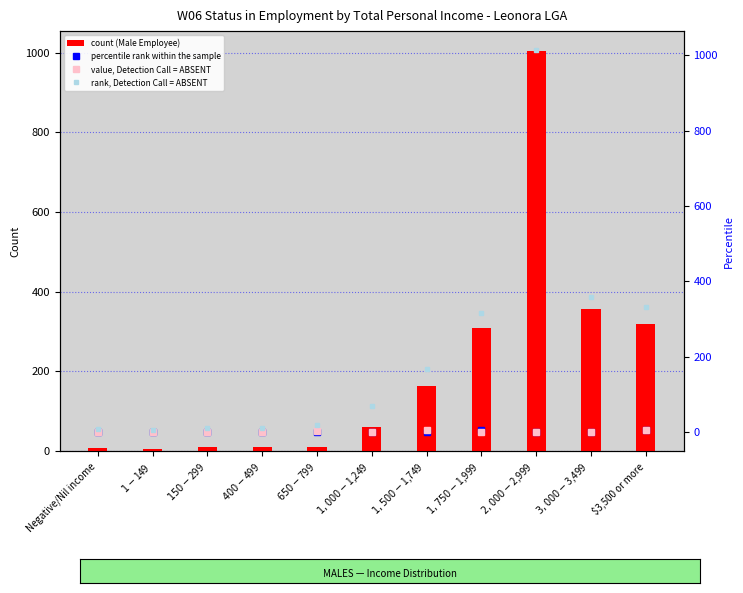

List the labels in order of value, Detection Call = ABSENT value, largest first.

$1,500-$1,749, $3,500 or more, $650-$799, Negative/Nil income, $1-$149, $150-$299, $400-$499, $1,000-$1,249, $1,750-$1,999, $2,000-$2,999, $3,000-$3,499